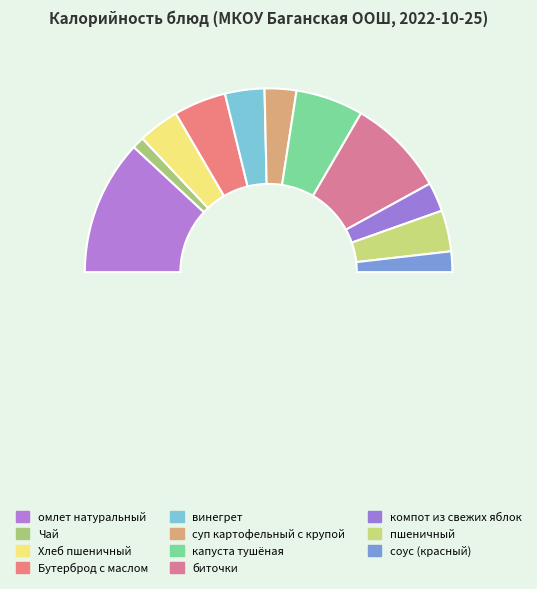

What percentage do суп картофельный с крупой and омлет натуральный together represent?

29.4%